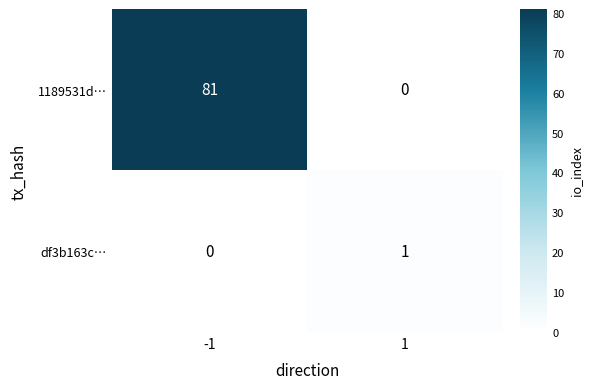

Reading left to right, transcribe all the data shown in this chart.

1189531d…: -1=81	1=0
df3b163c…: -1=0	1=1